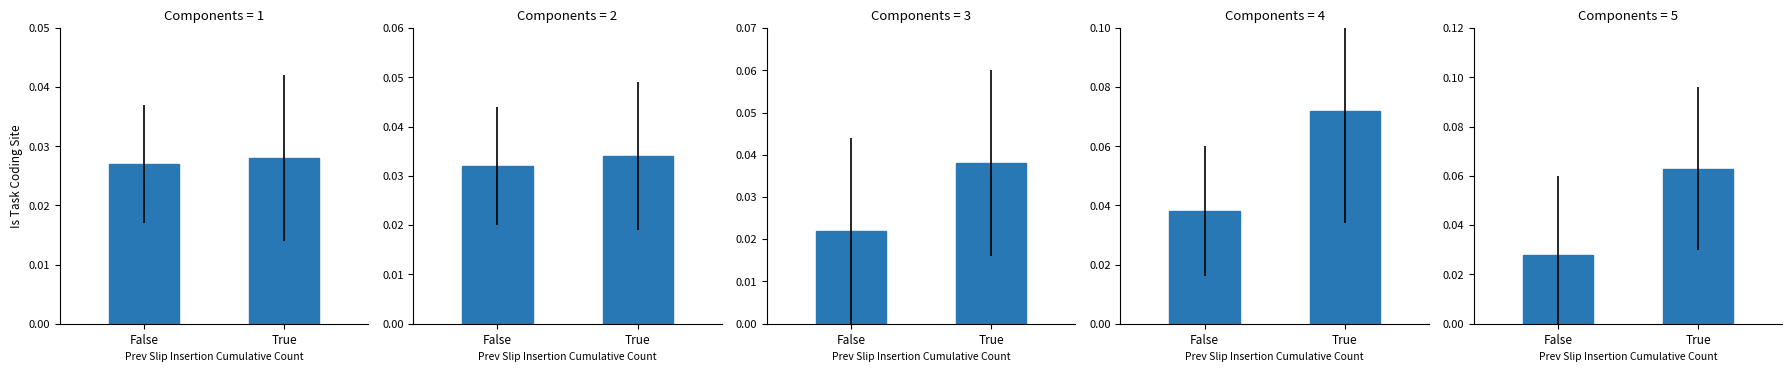

List the labels in order of value, smallest first.

False, True